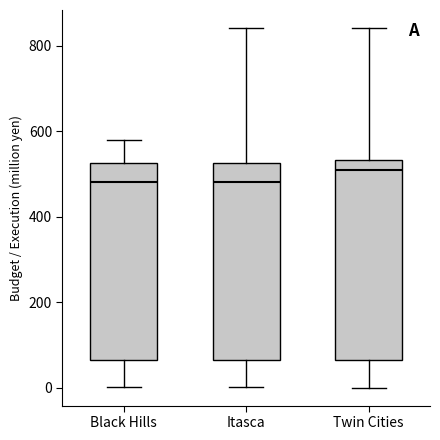

Where does the upper whisker of the box for Black Hills end on the y-axis? The values are not printed on the chart, so give them approximately, as read against the axis.

580